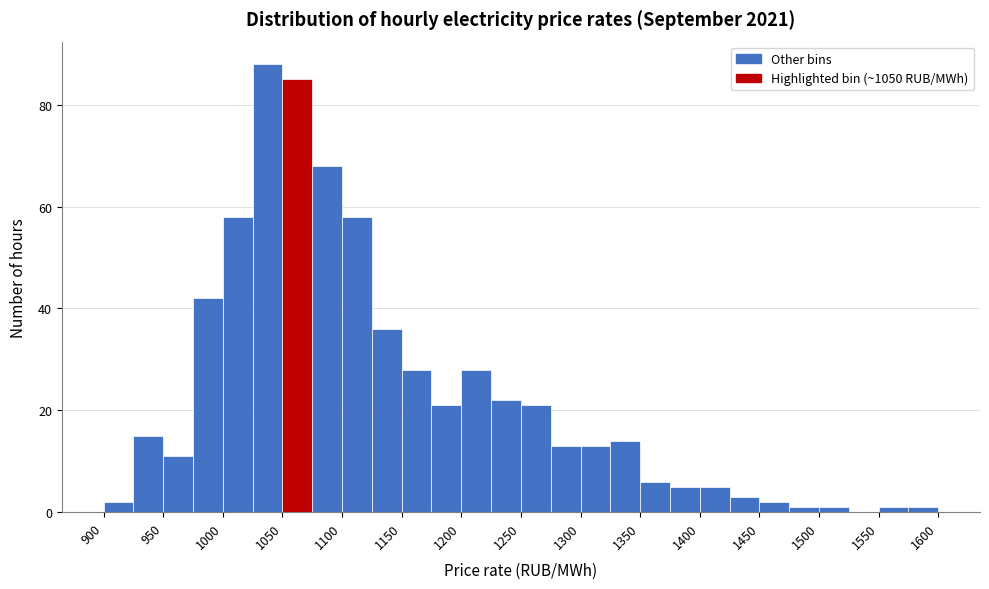

Reading left to right, transcribe this chart: for each bar, give the range it covers on the x-axis and its height. The values are not printed on the chart, so give them approximately, as read against the axis.

900 to 925: 2
925 to 950: 16
950 to 975: 12
975 to 1000: 42
1000 to 1025: 58
1025 to 1050: 88
1050 to 1075: 86
1075 to 1100: 68
1100 to 1125: 58
1125 to 1150: 36
1150 to 1175: 28
1175 to 1200: 22
1200 to 1225: 28
1225 to 1250: 22
1250 to 1275: 22
1275 to 1300: 14
1300 to 1325: 14
1325 to 1350: 14
1350 to 1375: 6
1375 to 1400: 6
1400 to 1425: 6
1425 to 1450: 4
1450 to 1475: 2
1475 to 1500: under 2
1500 to 1525: under 2
1525 to 1550: 0
1550 to 1575: under 2
1575 to 1600: under 2